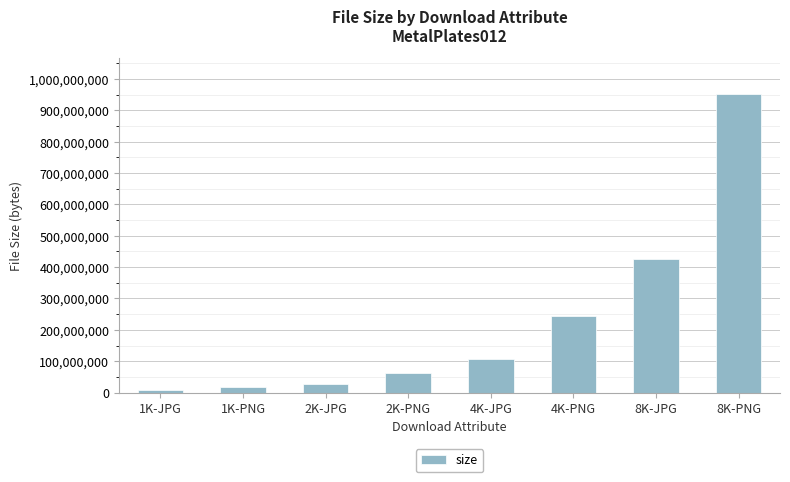

The chart shows a value of 167163227 at 4K-JPG. True or false?

False